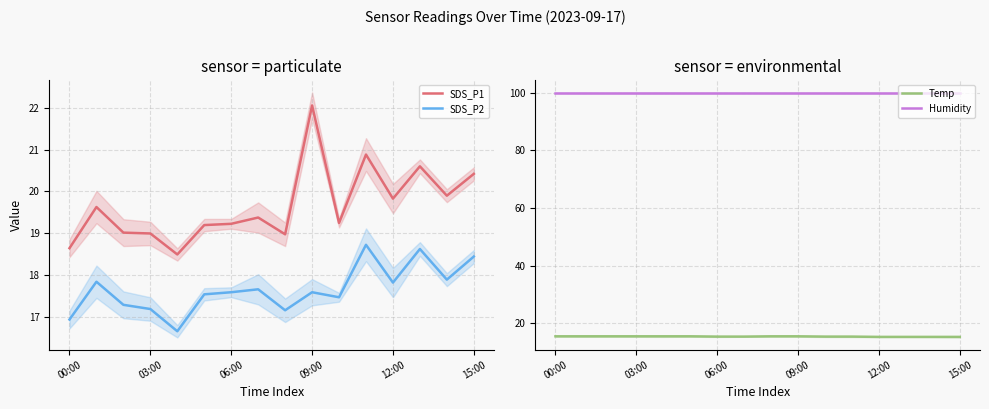

True or false: Temp and Humidity cross at least once.

False